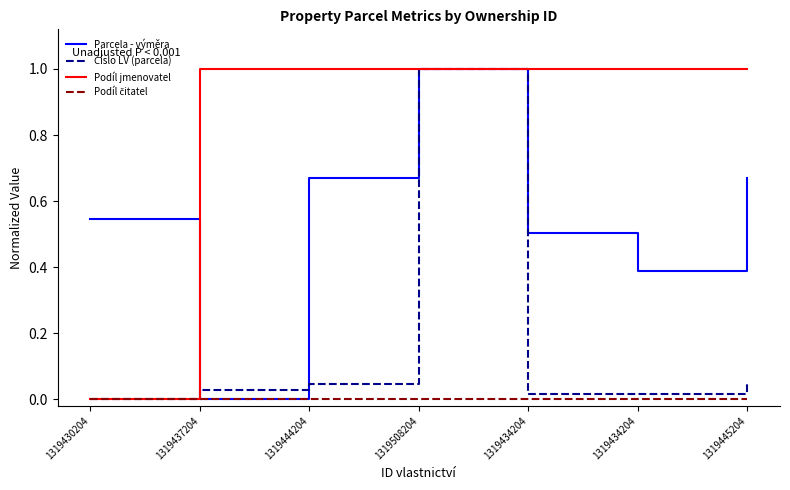

What is the label of the 7th point from the right?

1319430204